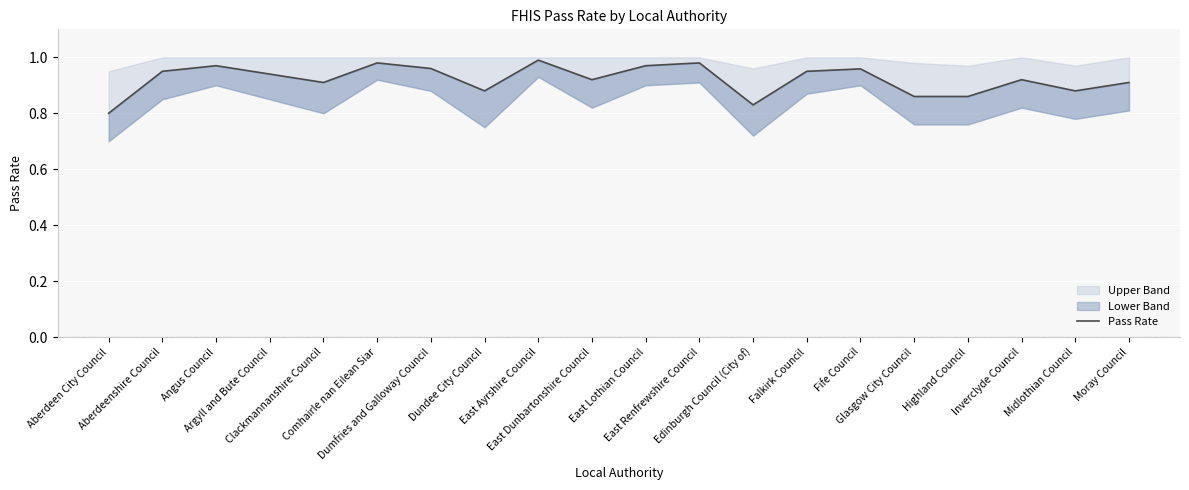

What is the change in value from Dumfries and Galloway Council to Midlothian Council?

-0.1